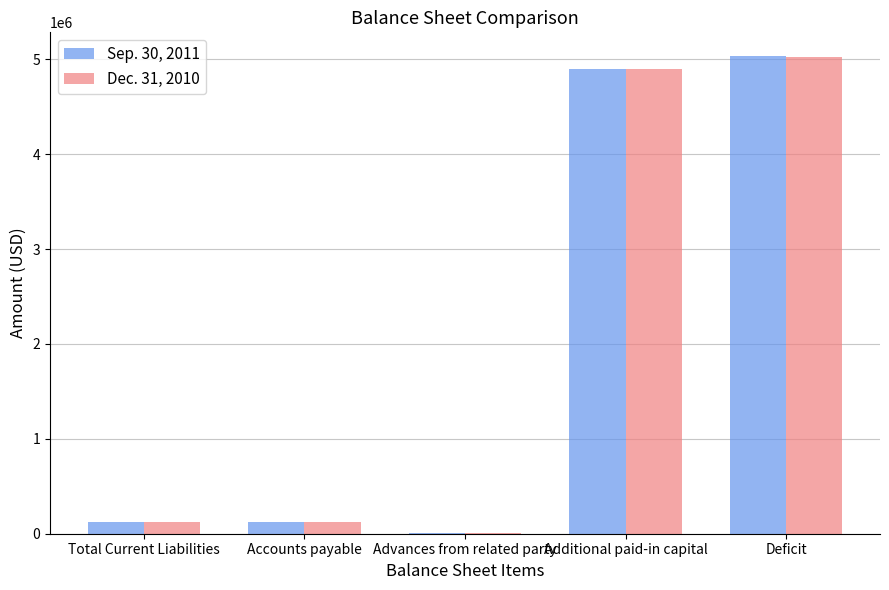

What is the total value across all series at Accounts payable?

244404